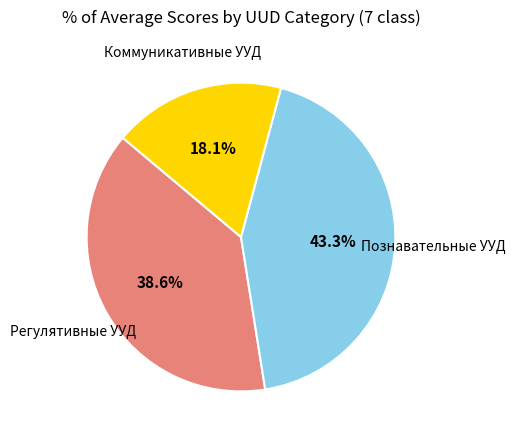

What percentage is NOT represented by Коммуникативные УУД?

81.9%